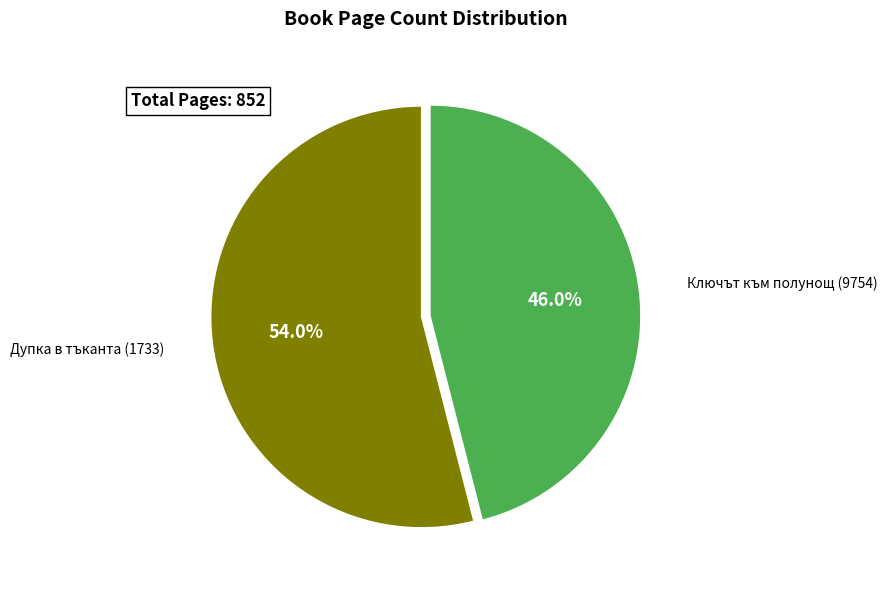

What percentage do Ключът към полунощ (9754) and Дупка в тъканта (1733) together represent?

100.0%